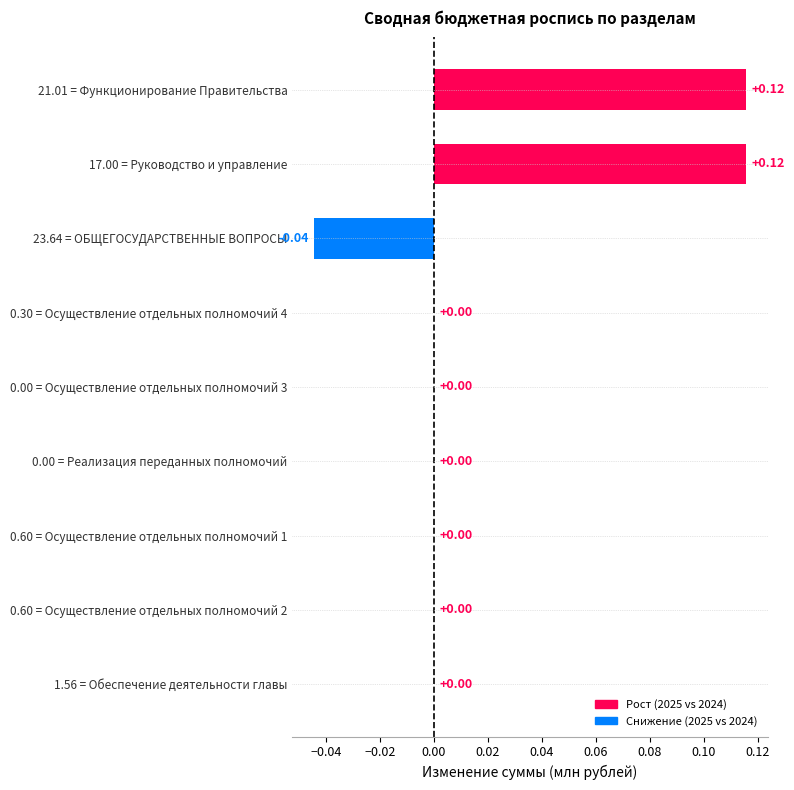

What is the sum of all values?

0.2